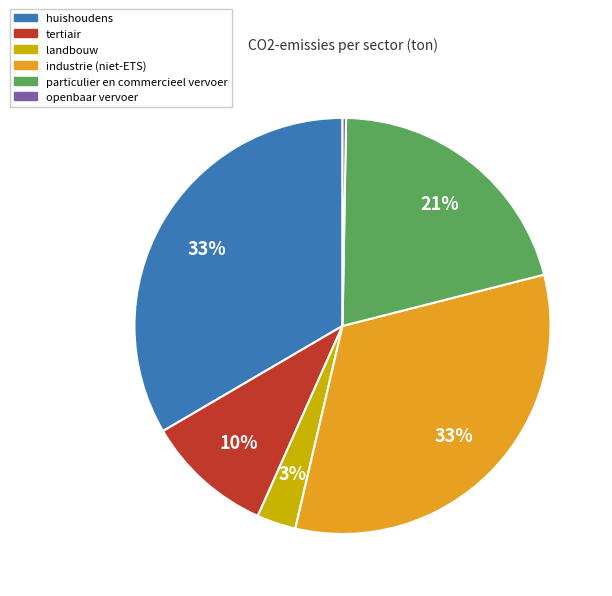

Which has a higher value, particulier en commercieel vervoer or industrie (niet-ETS)?

industrie (niet-ETS)